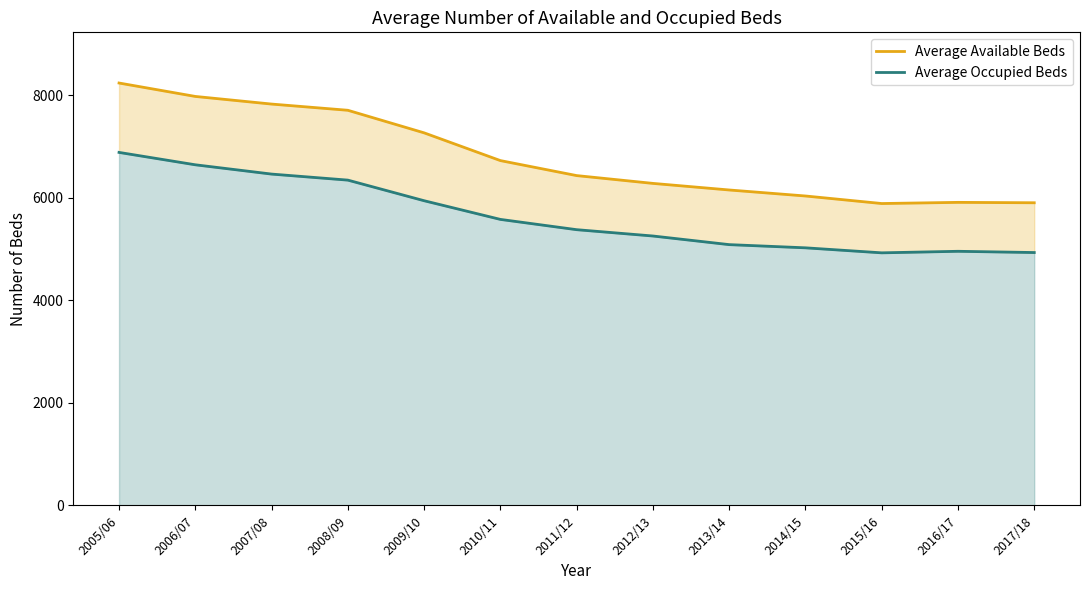

Which series has the widest spread of values?

Average Available Beds